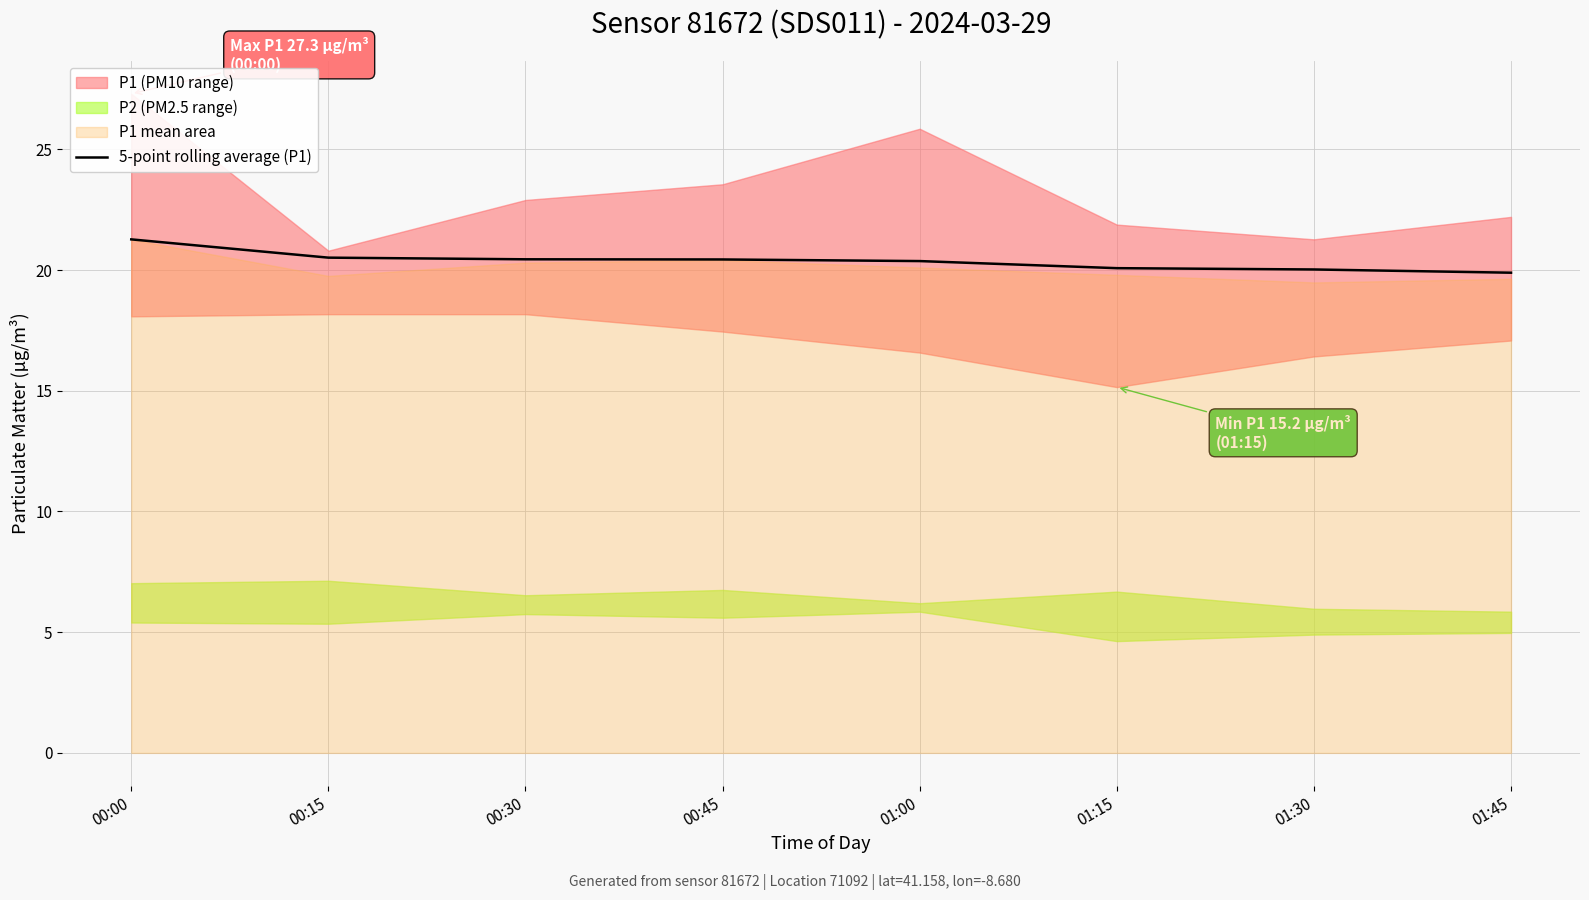

Reading left to right, transcribe all the data shown in this chart.

21.3	20.5	20.4	20.4	20.4	20.1	20.0	19.9